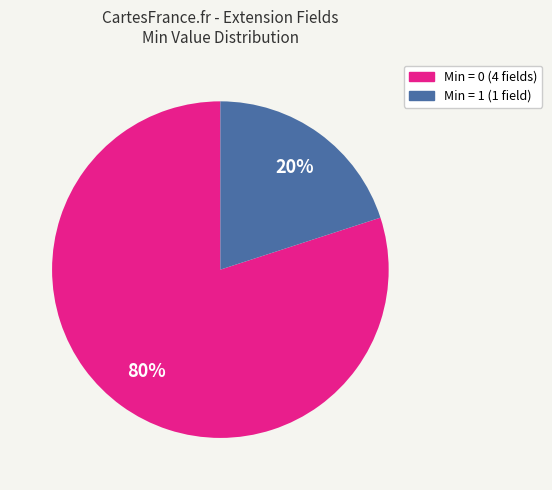

To the nearest percent, what is the difference between the largest and smallest slice percentages?

60%